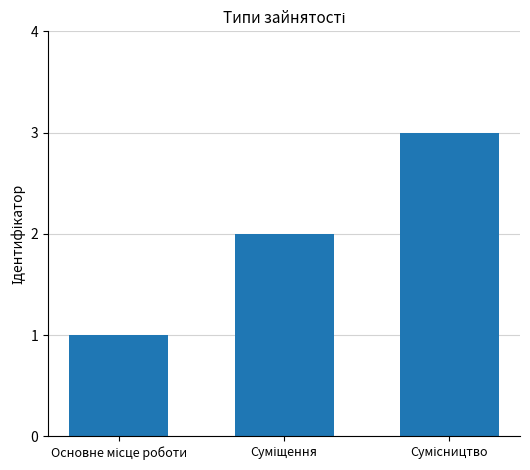

What is the greatest value displayed?

3